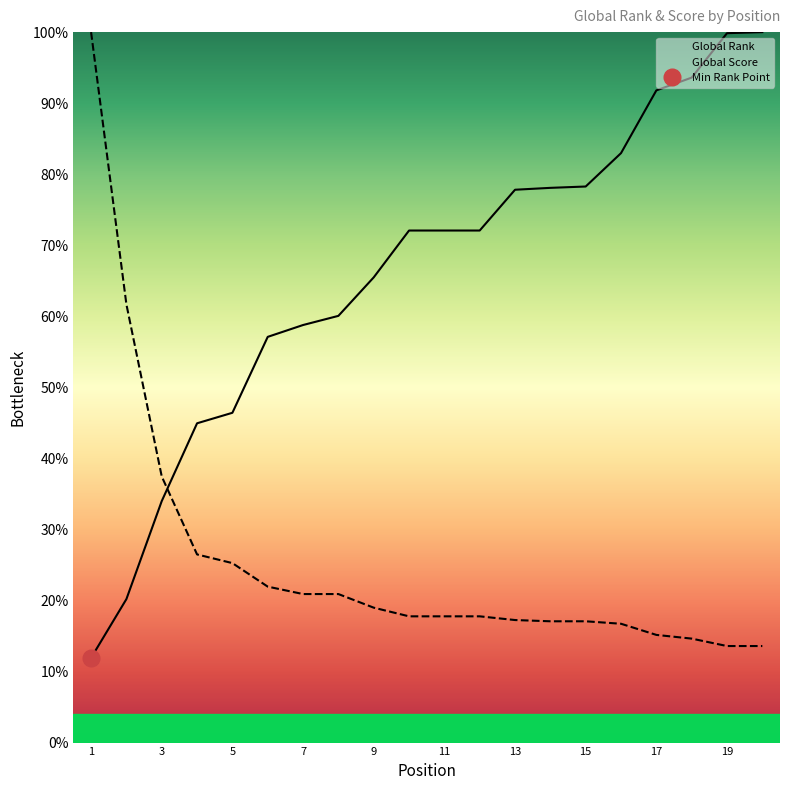

The value of Global Score at 7 is 20.9. True or false?

True